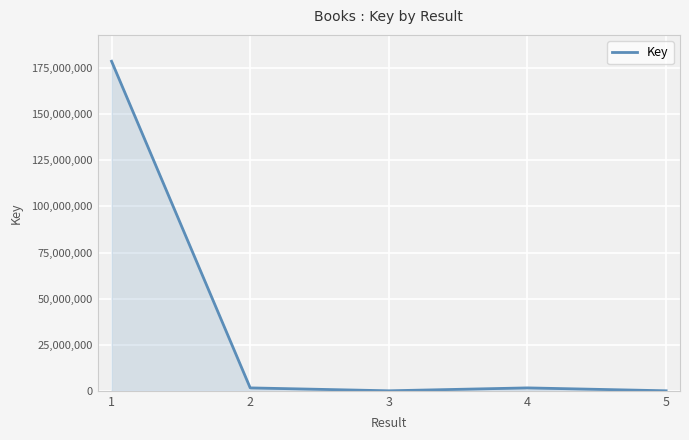

What is the maximum value shown in the chart?

178742943